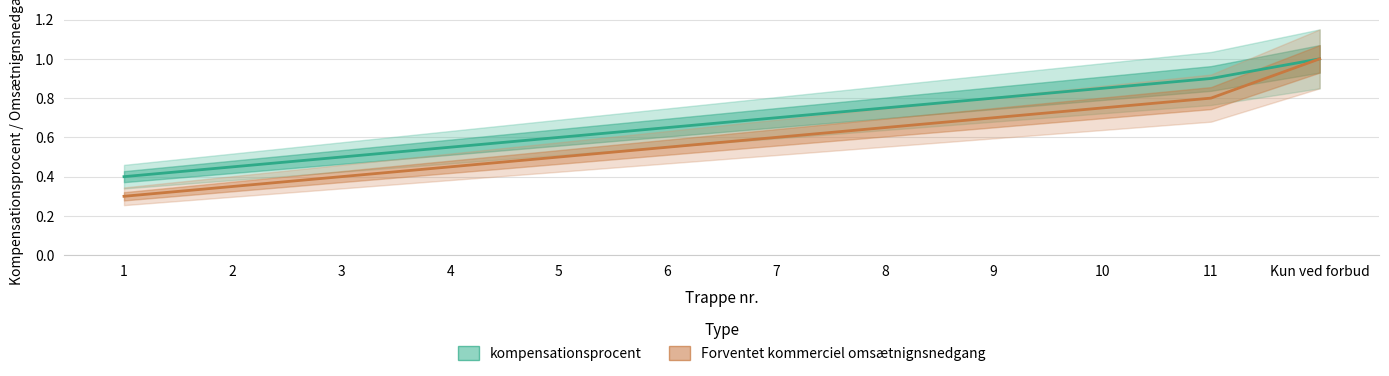

What is the smallest value displayed?

0.3